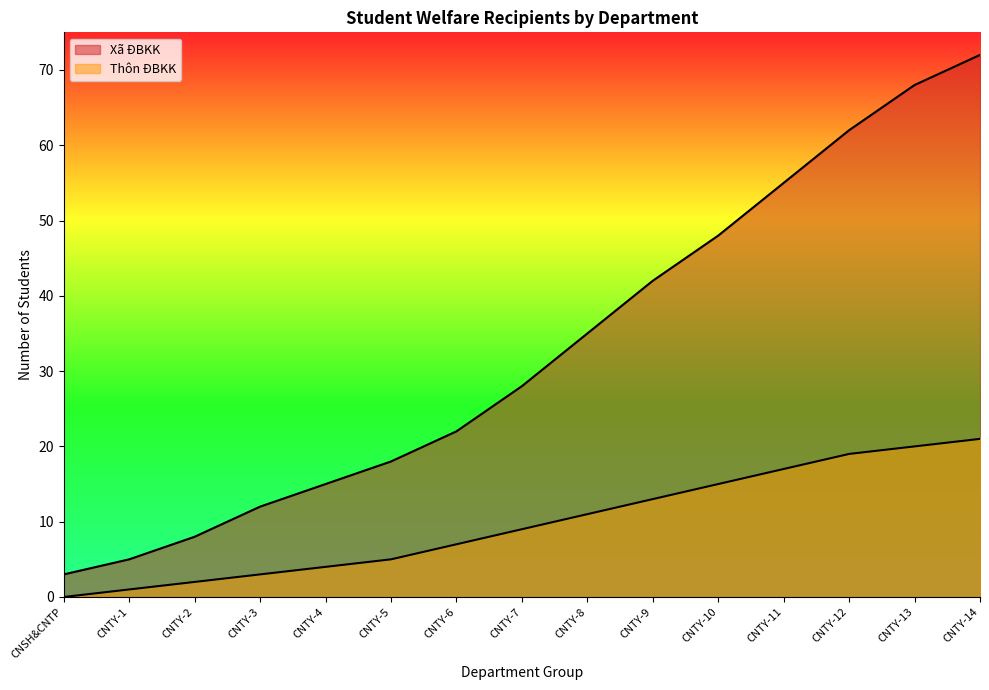

What position from the right is CNTY-9?

6